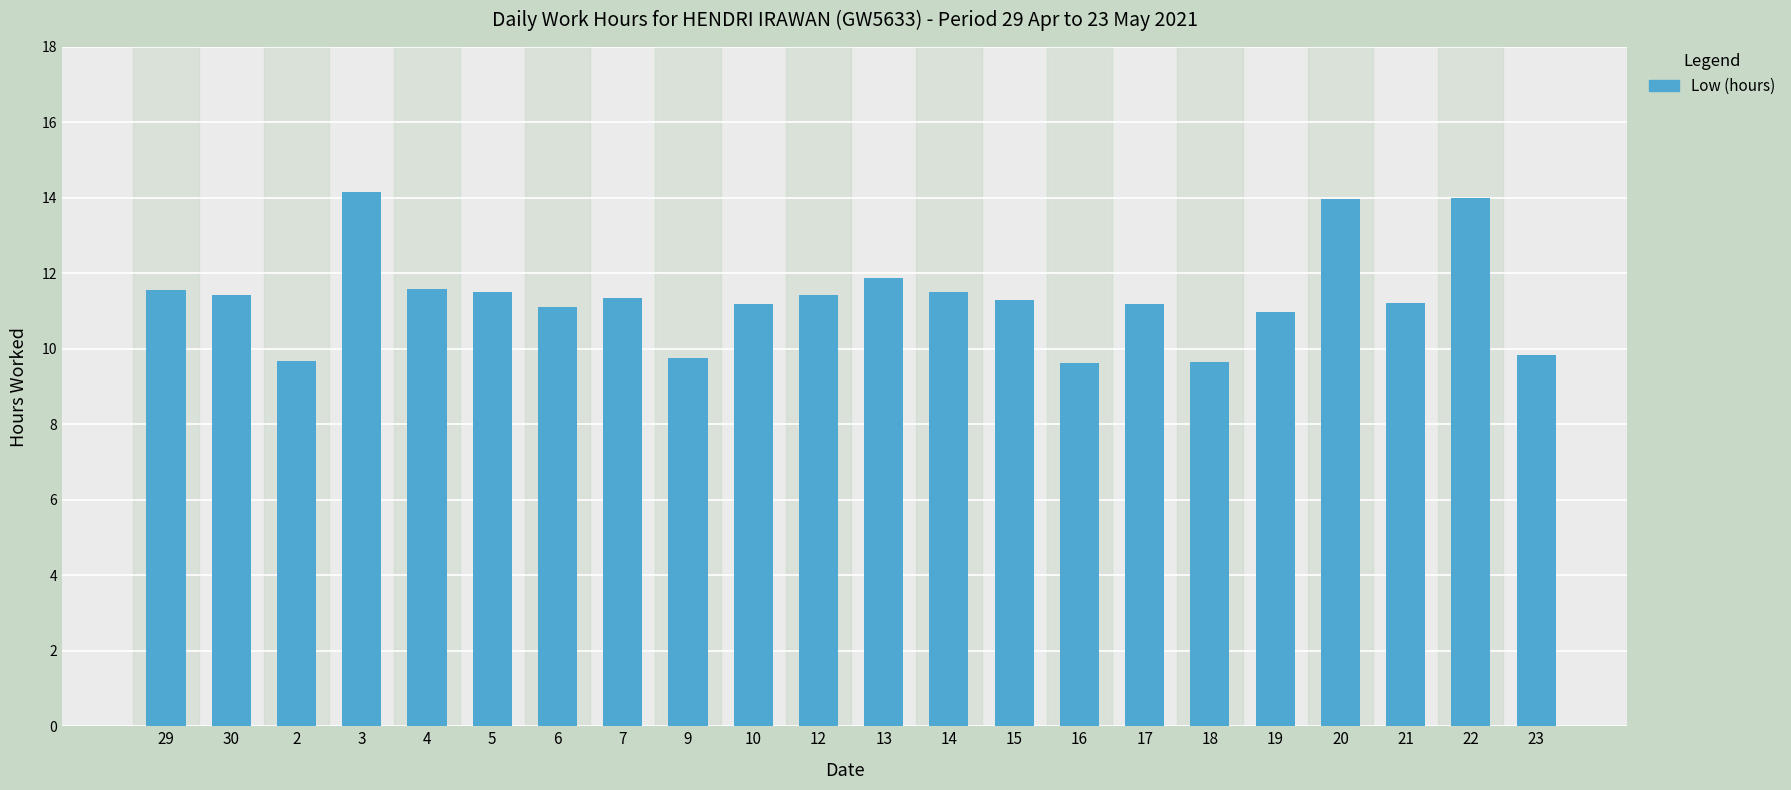

Approximately how many times larger is the value at 14 compared to 4?

1.0